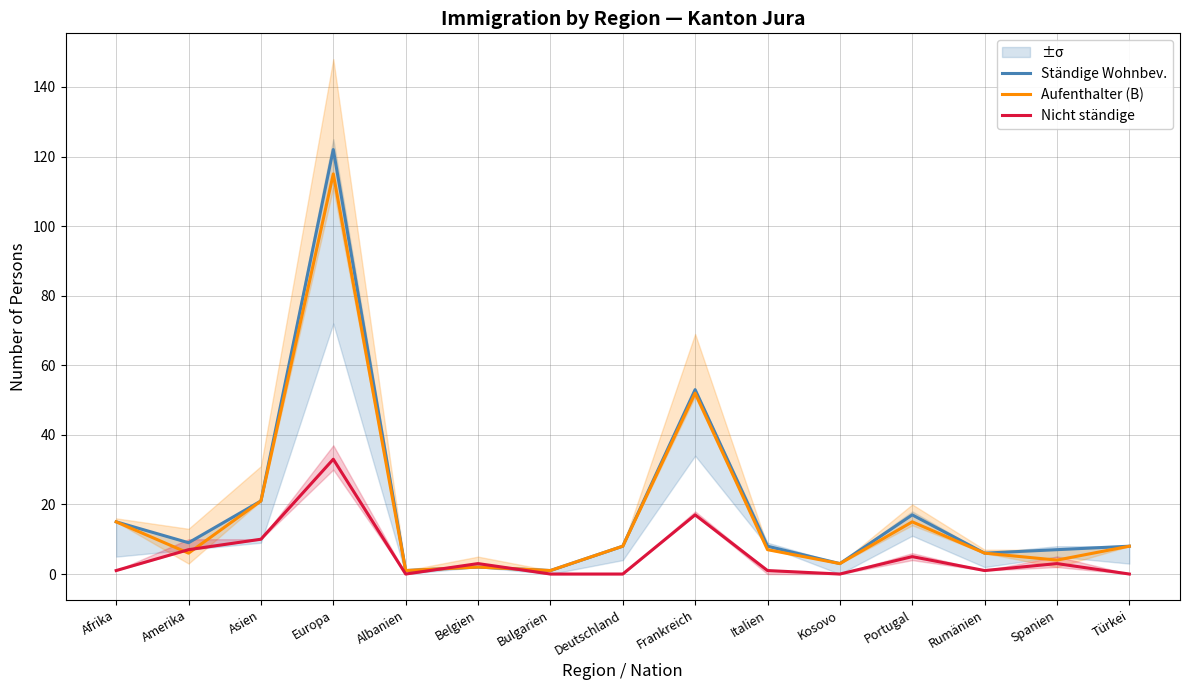

At which label does Aufenthalter (B) first exceed 7?

Afrika